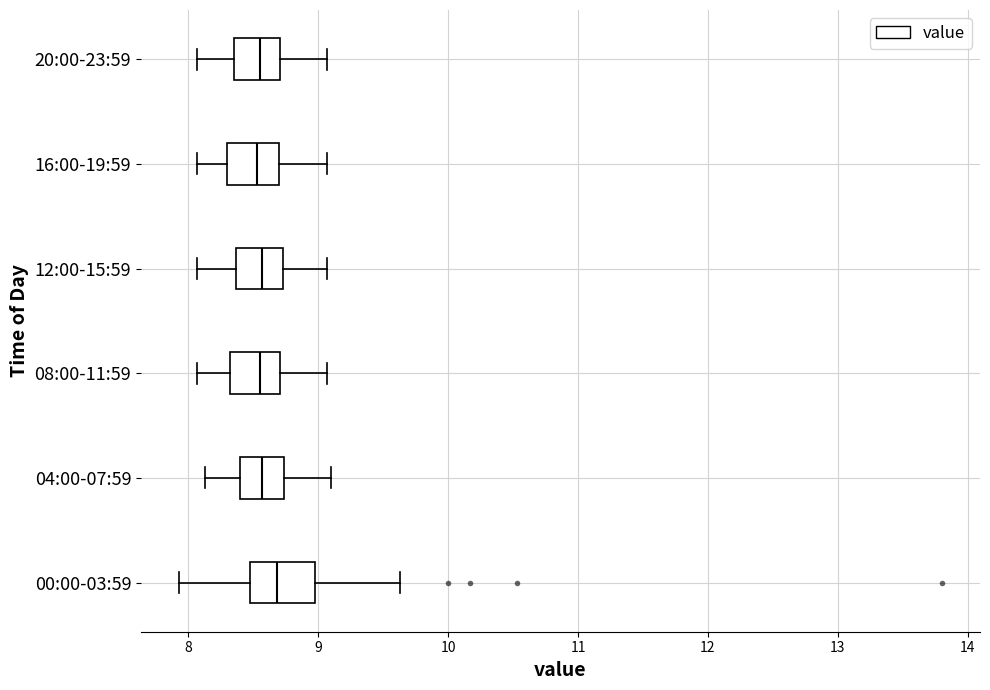

Which box is the widest, from its left edge to its right edge?

00:00-03:59